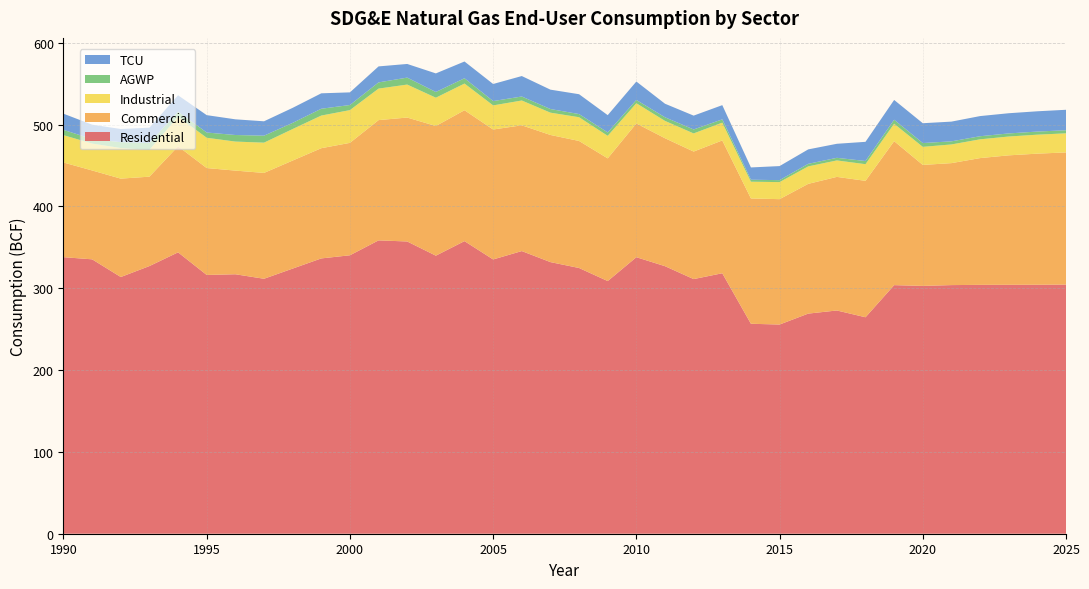

Reading left to right, transcribe all the data shown in this chart.

Residential: 1990=337.9	1991=335.3	1992=313.7	1993=327.1	1994=343.8	1995=316.2	1996=317.0	1997=311.5	1998=324.0	1999=336.4	2000=340.2	2001=358.5	2002=357.1	2003=339.8	2004=357.5	2005=335.1	2006=345.4	2007=331.9	2008=324.7	2009=308.7	2010=337.9	2011=326.9	2012=311.1	2013=318.3	2014=256.5	2015=255.6	2016=269.0	2017=272.8	2018=264.5	2019=303.7	2020=302.8	2021=303.8	2022=304.1	2023=304.2	2024=304.2	2025=304.4
Commercial: 1990=115.7	1991=108.6	1992=120.2	1993=109.2	1994=129.6	1995=130.6	1996=126.7	1997=129.3	1998=132.0	1999=134.7	2000=137.4	2001=146.9	2002=151.4	2003=158.5	2004=159.9	2005=158.8	2006=153.7	2007=155.4	2008=155.2	2009=149.9	2010=163.5	2011=156.3	2012=155.8	2013=162.3	2014=153.1	2015=153.2	2016=158.5	2017=163.2	2018=166.7	2019=175.9	2020=147.8	2021=149.0	2022=154.9	2023=158.2	2024=160.2	2025=161.5
Industrial: 1990=33.4	1991=32.9	1992=37.4	1993=32.9	1994=36.2	1995=37.0	1996=35.5	1997=37.0	1998=38.5	1999=39.9	2000=40.0	2001=38.5	2002=40.3	2003=34.6	2004=32.6	2005=29.5	2006=30.3	2007=27.2	2008=29.0	2009=27.5	2010=24.7	2011=21.2	2012=22.2	2013=21.7	2014=20.5	2015=20.8	2016=21.3	2017=20.1	2018=20.3	2019=21.3	2020=22.1	2021=22.8	2022=22.9	2023=23.0	2024=23.2	2025=23.3
AGWP: 1990=6.5	1991=5.5	1992=7.2	1993=8.3	1994=6.1	1995=6.4	1996=8.0	1997=8.5	1998=7.5	1999=8.3	2000=6.2	2001=7.6	2002=8.5	2003=7.0	2004=6.5	2005=5.3	2006=4.9	2007=4.4	2008=3.9	2009=4.1	2010=4.0	2011=4.4	2012=4.8	2013=4.0	2014=2.4	2015=2.4	2016=3.1	2017=3.2	2018=3.9	2019=4.9	2020=4.7	2021=3.8	2022=3.8	2023=3.8	2024=3.8	2025=3.8
TCU: 1990=19.8	1991=17.5	1992=16.1	1993=18.6	1994=20.0	1995=21.2	1996=19.2	1997=17.6	1998=18.4	1999=18.8	2000=15.4	2001=19.6	2002=16.7	2003=22.7	2004=20.5	2005=20.9	2006=25.0	2007=23.7	2008=24.3	2009=21.1	2010=22.5	2011=16.6	2012=16.9	2013=17.4	2014=15.0	2015=17.2	2016=17.6	2017=17.1	2018=23.4	2019=24.2	2020=24.2	2021=24.1	2022=24.6	2023=24.7	2024=24.8	2025=25.0